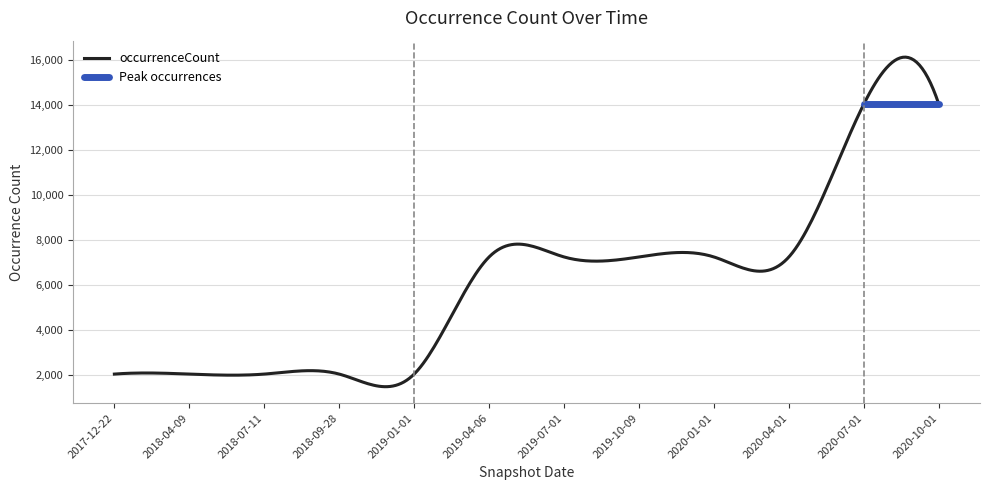

Reading left to right, extract all data points from this chart.

2017-12-22=2049	2018-04-09=2049	2018-07-11=2049	2018-09-28=2049	2019-01-01=2049	2019-04-06=7254	2019-07-01=7254	2019-10-09=7254	2020-01-01=7254	2020-04-01=7254	2020-07-01=14048	2020-10-01=14048